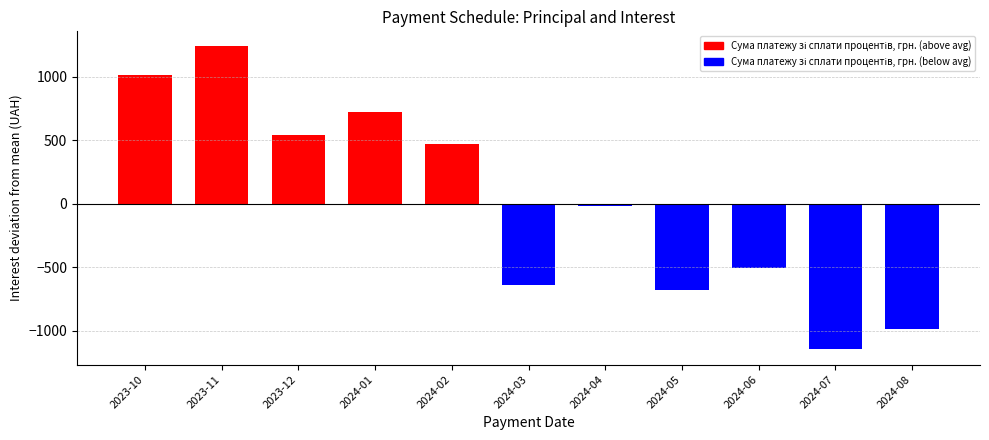

How many values are below -17?

6